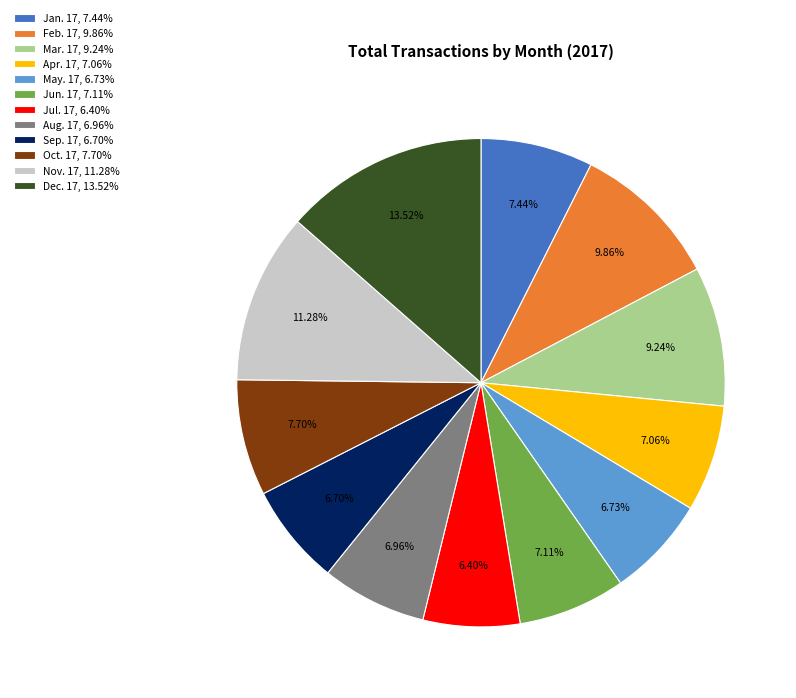

Do Jan. 17, 7.44% and Sep. 17, 6.70% together represent more than half of the pie?

No